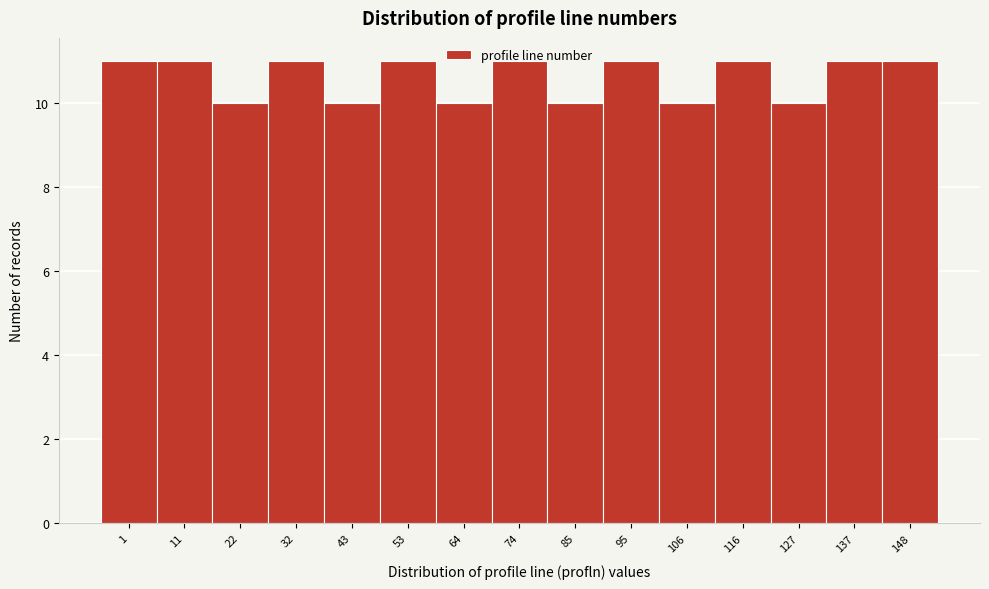

What is the minimum value shown in the chart?

10